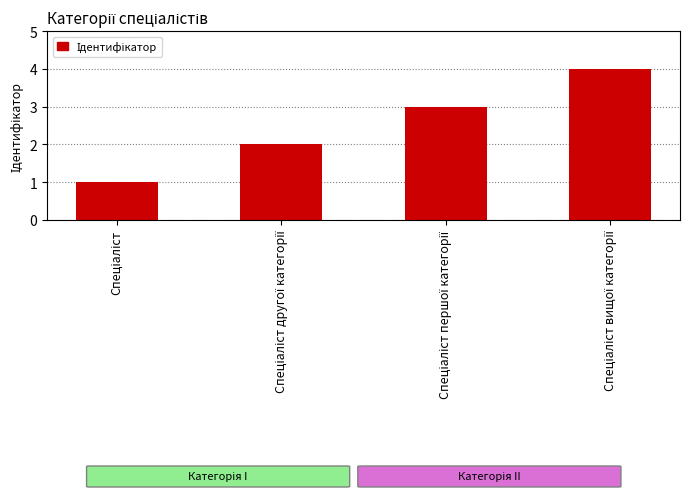

What is the difference between the maximum and minimum values?

3